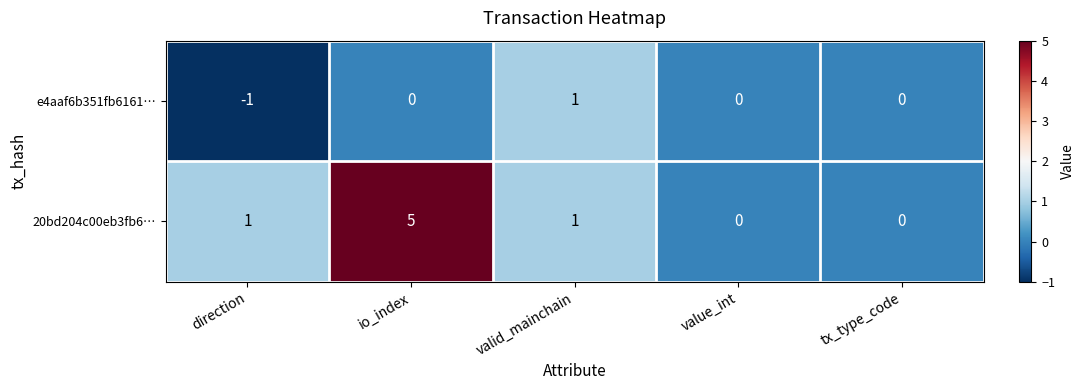

Which series changed the most between io_index and valid_mainchain?

20bd204c00eb3fb6…